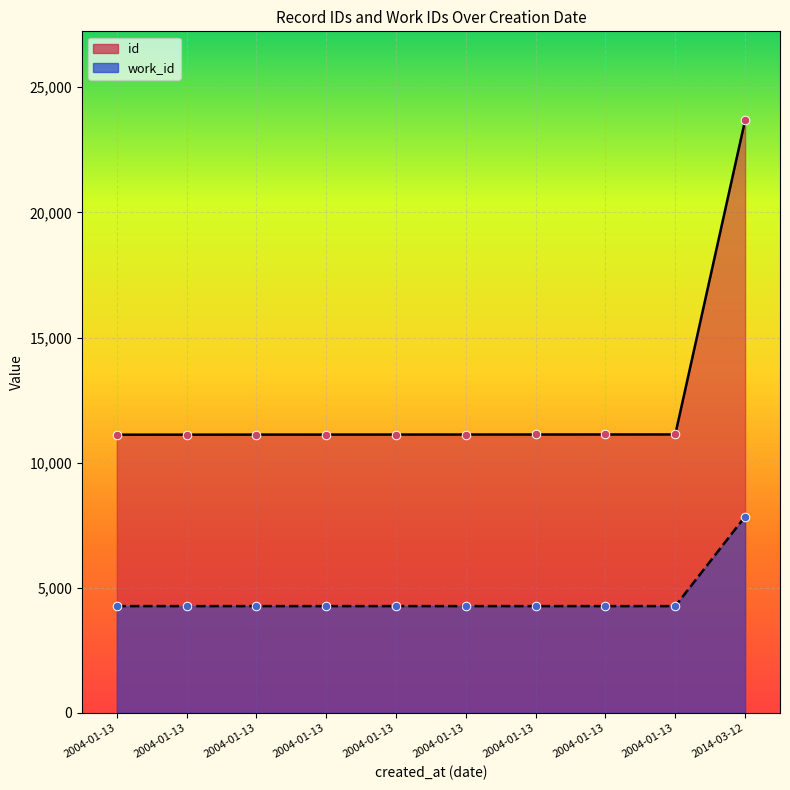

At how many categories does at least one series exceed 5061?

10